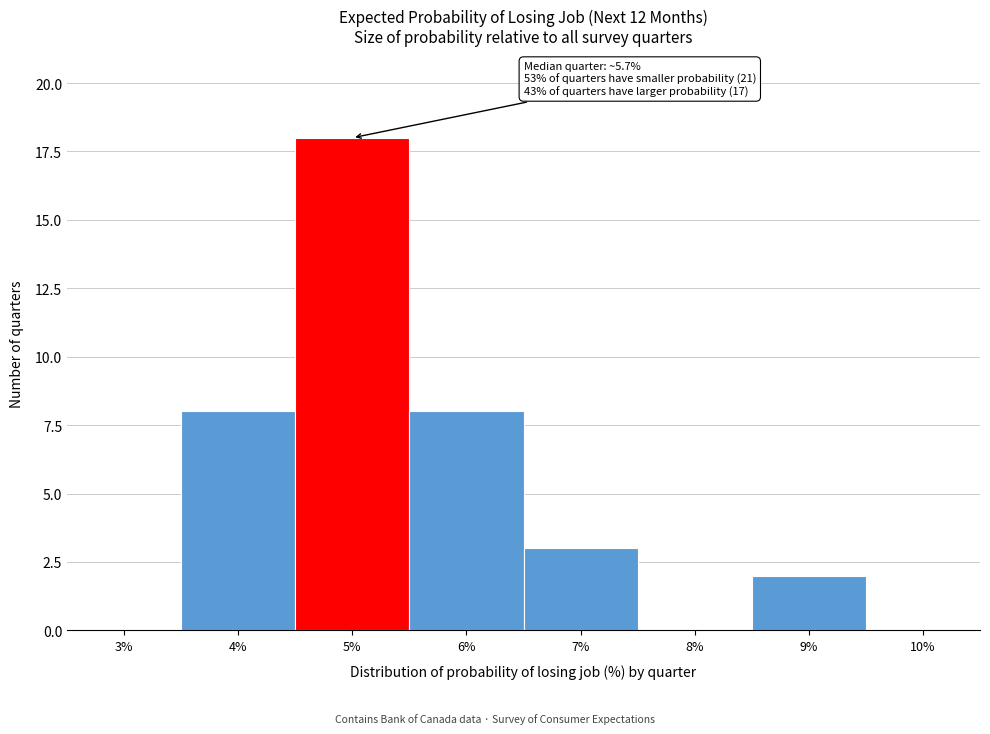

Reading right to left, extract all data points from this chart.

10%=0	9%=2	8%=0	7%=3	6%=8	5%=18	4%=8	3%=0